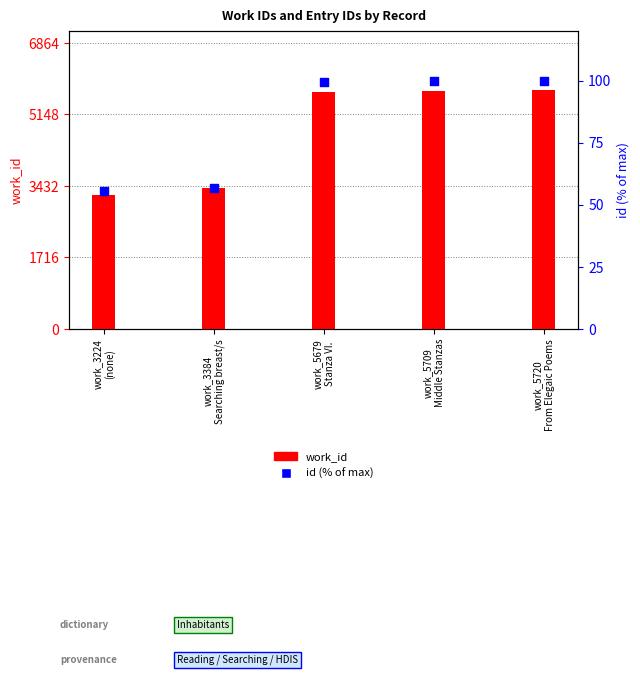

Is the value of id (% of max) at work_5720
From Elegaic Poems greater than the value of work_id at work_5679
Stanza VI.?

No